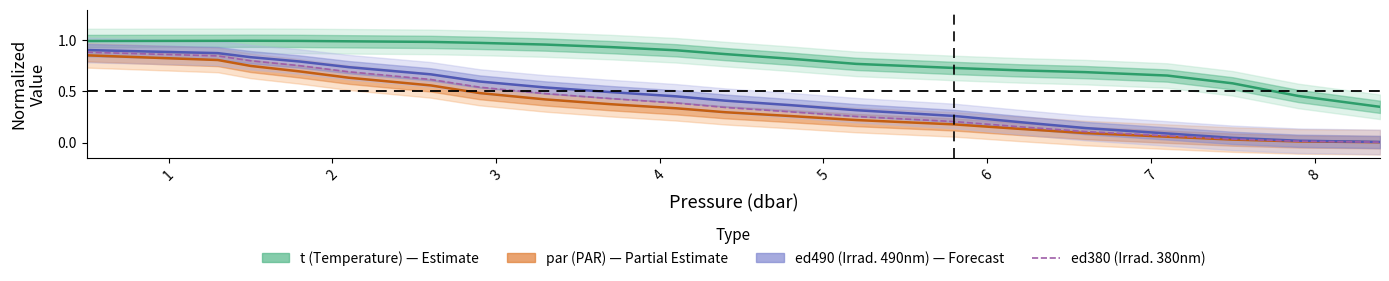

True or false: ed490 (Irradiance 490nm) and t (Temperature) cross at least once.

False